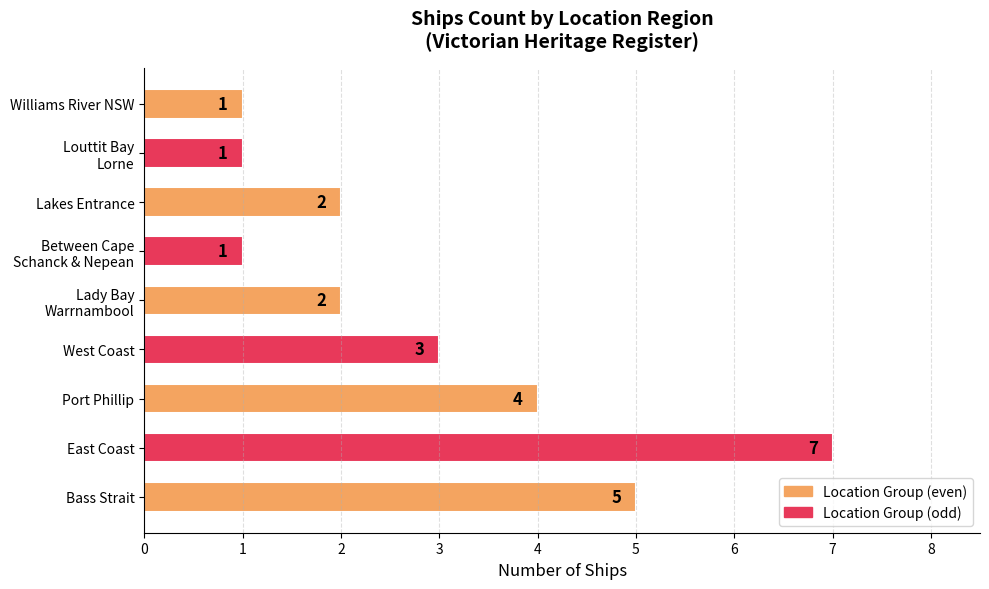

True or false: the data shows 2 at Lakes Entrance.

True